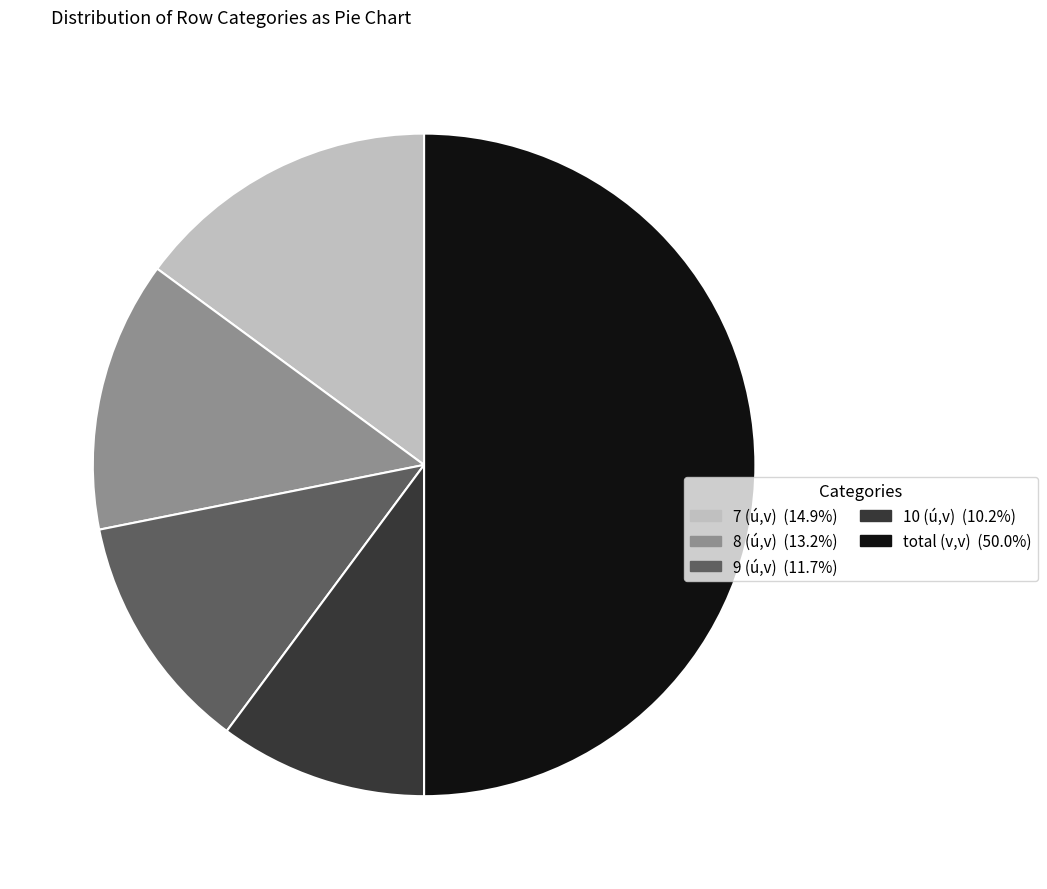

Is the sum of total and 9 greater than half?

Yes